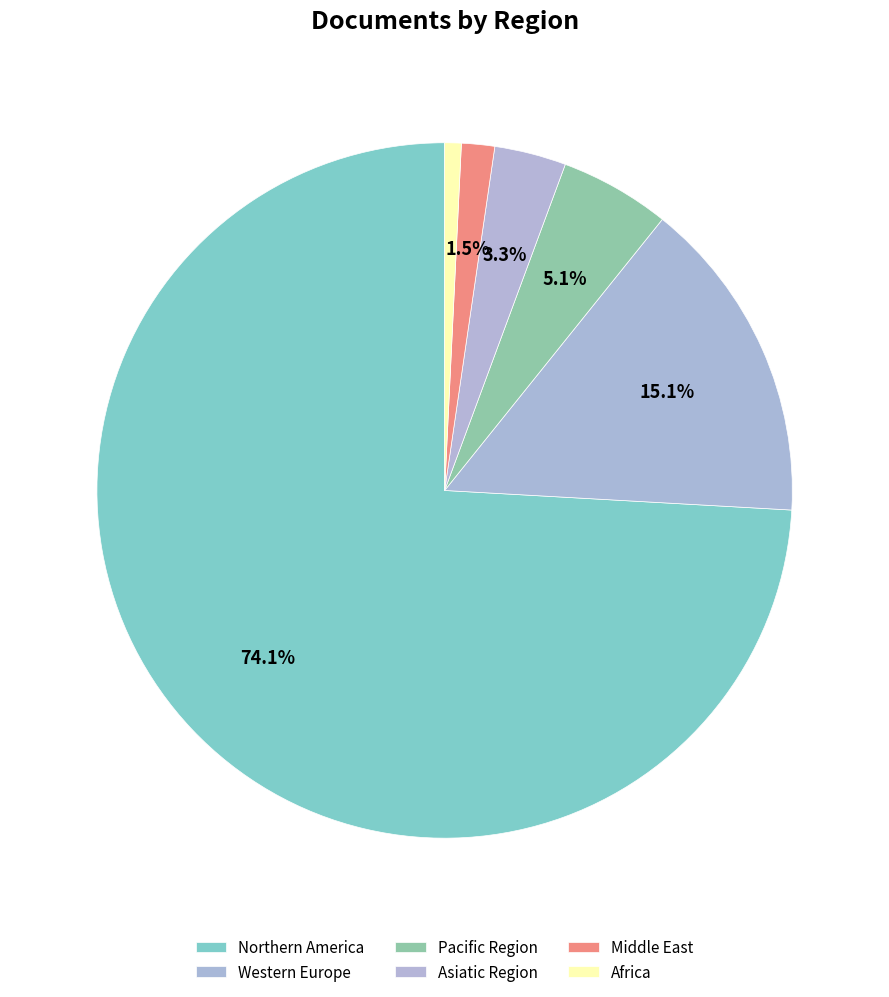

Which category has the smallest portion of the pie?

Africa